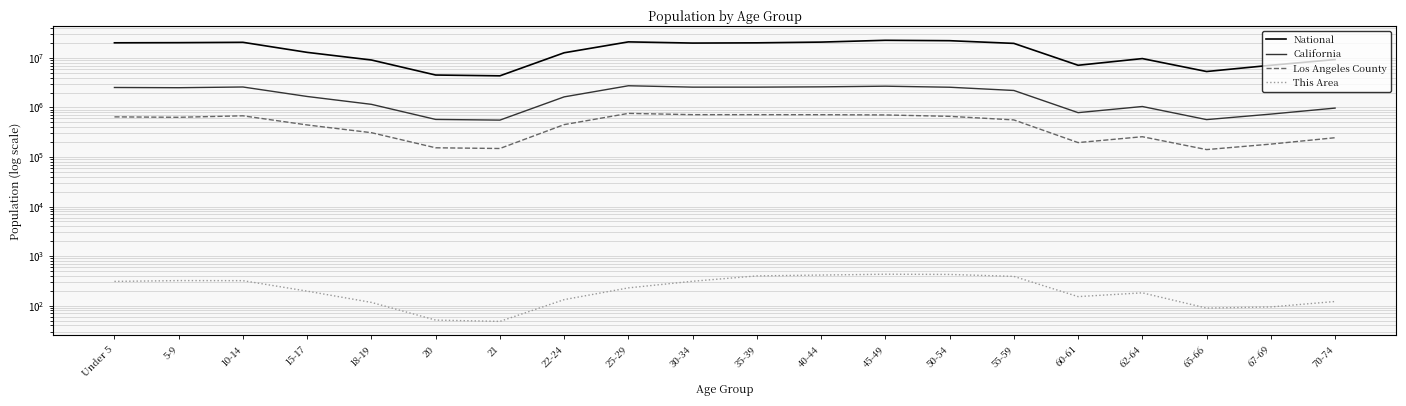

Rank the series by their maximum value, from highest to lowest.

National, California, Los Angeles County, This Area